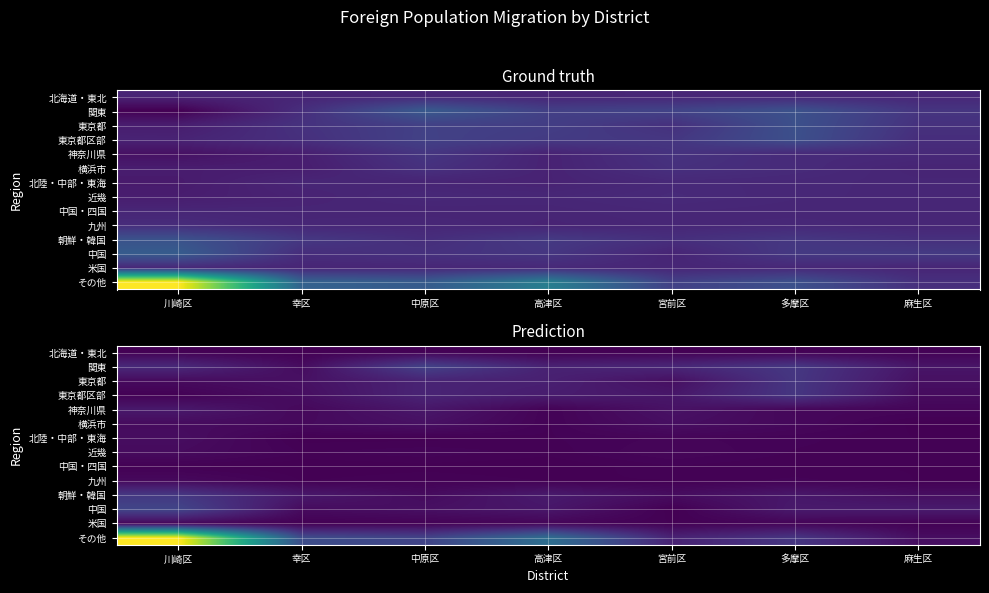

At 高津区, list the series in order from smallest to largest.

北海道・東北, 中国・四国, 九州, 近幾, 神奈川県, 横浜市, 北陸・中部・東海, 米国, 中国, 朝鮮・韓国, 東京都区部, 東京都, 関東, その他